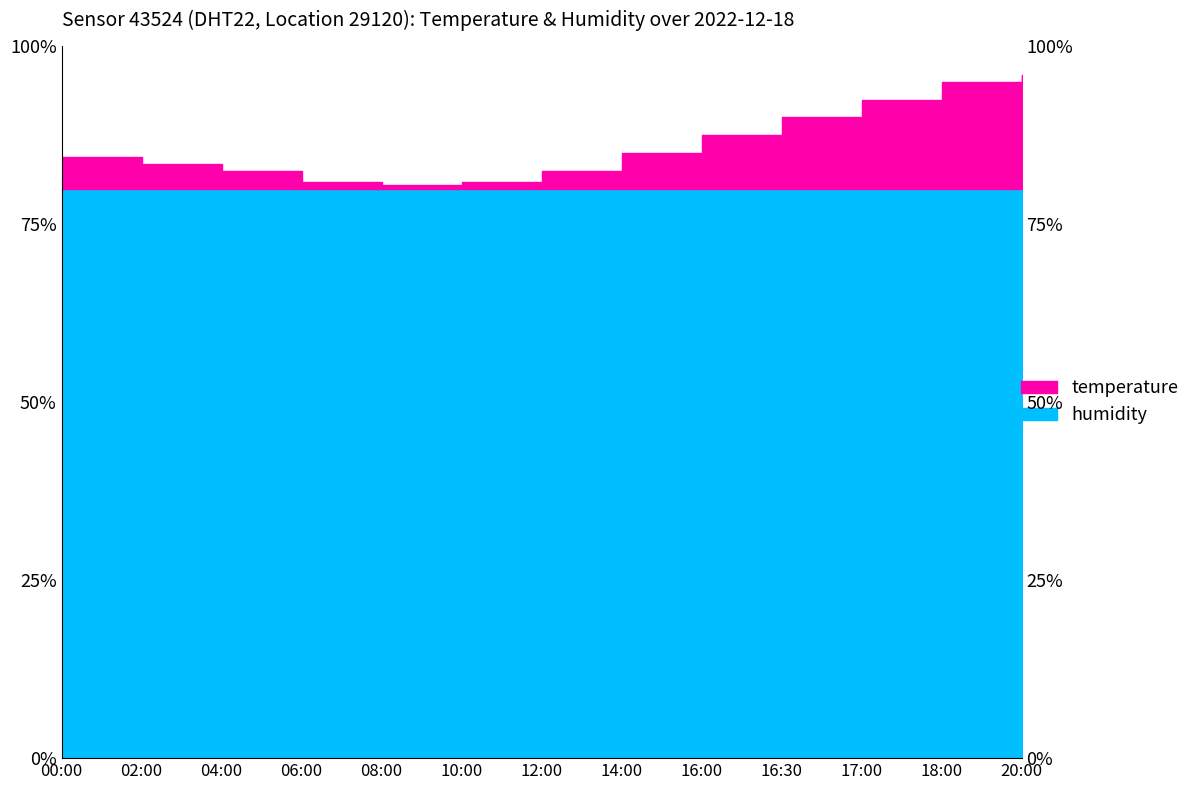

List the labels in order of value, largest first.

20:00, 18:00, 17:00, 16:30, 16:00, 14:00, 00:00, 02:00, 04:00, 12:00, 06:00, 10:00, 08:00